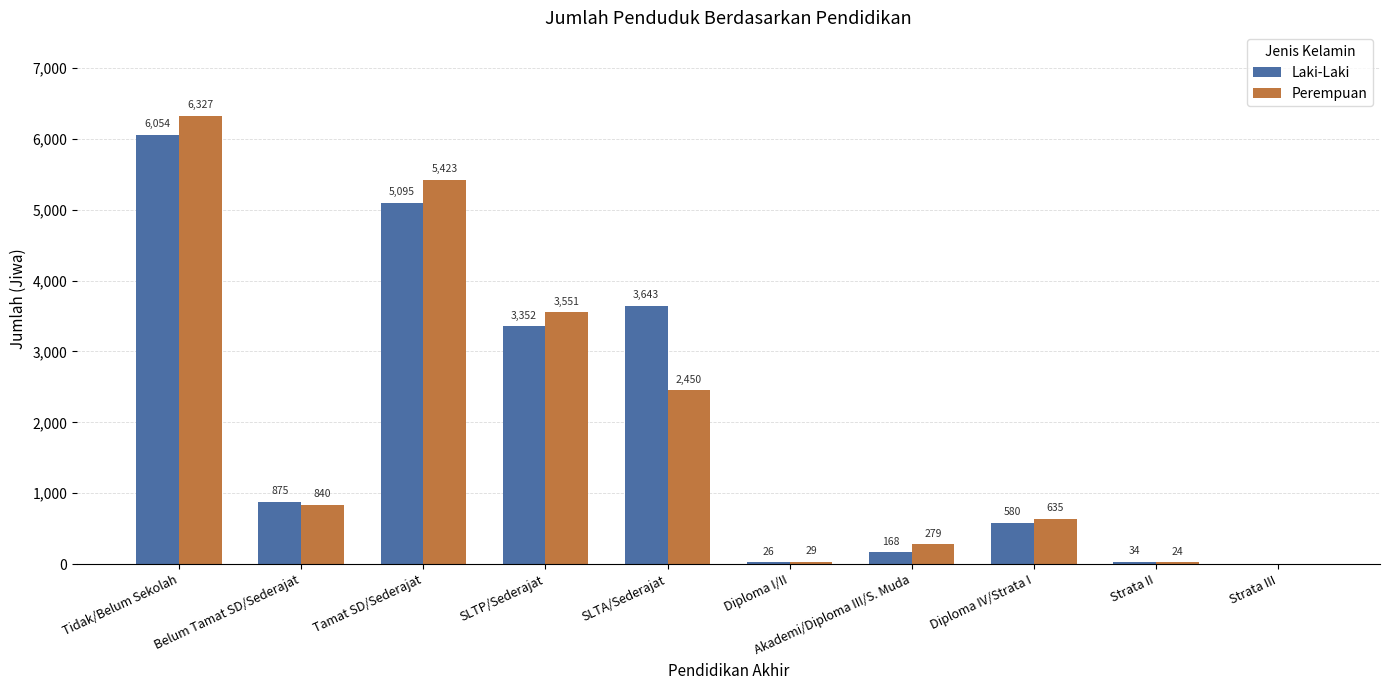

What is the maximum value for Perempuan?

6327